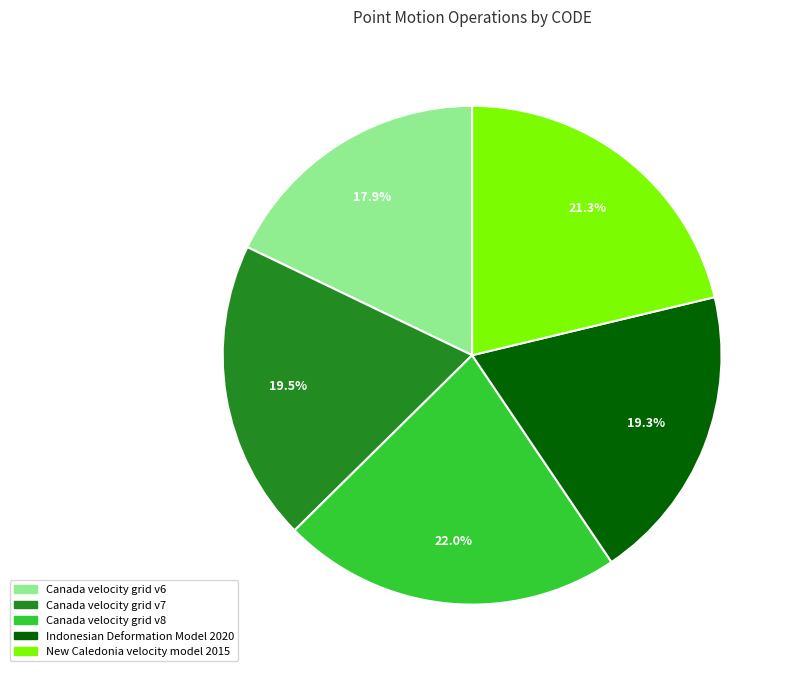

Approximately how many times larger is the value at Canada velocity grid v7 compared to Canada velocity grid v8?

0.9